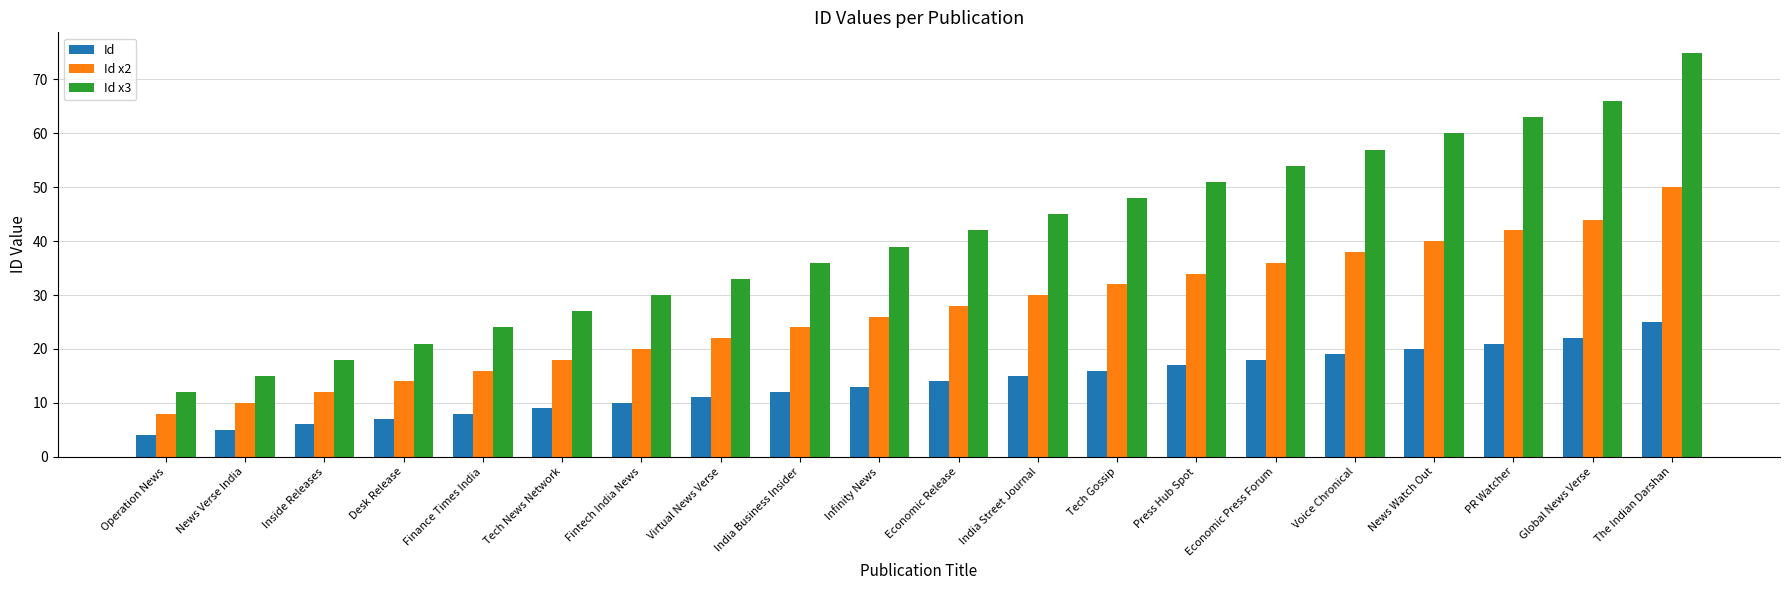

Rank the series by their maximum value, from highest to lowest.

Id x3, Id x2, Id